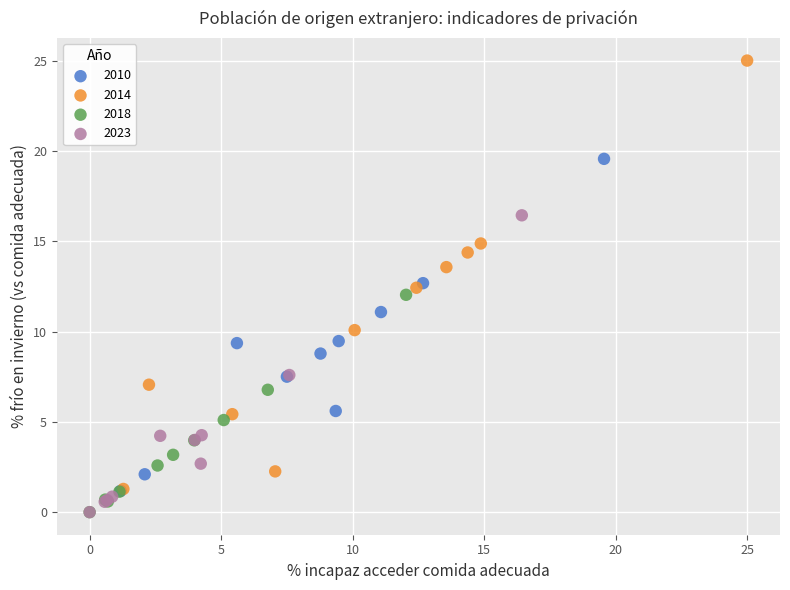

Which series has the largest Y range (max minus min)?

2014